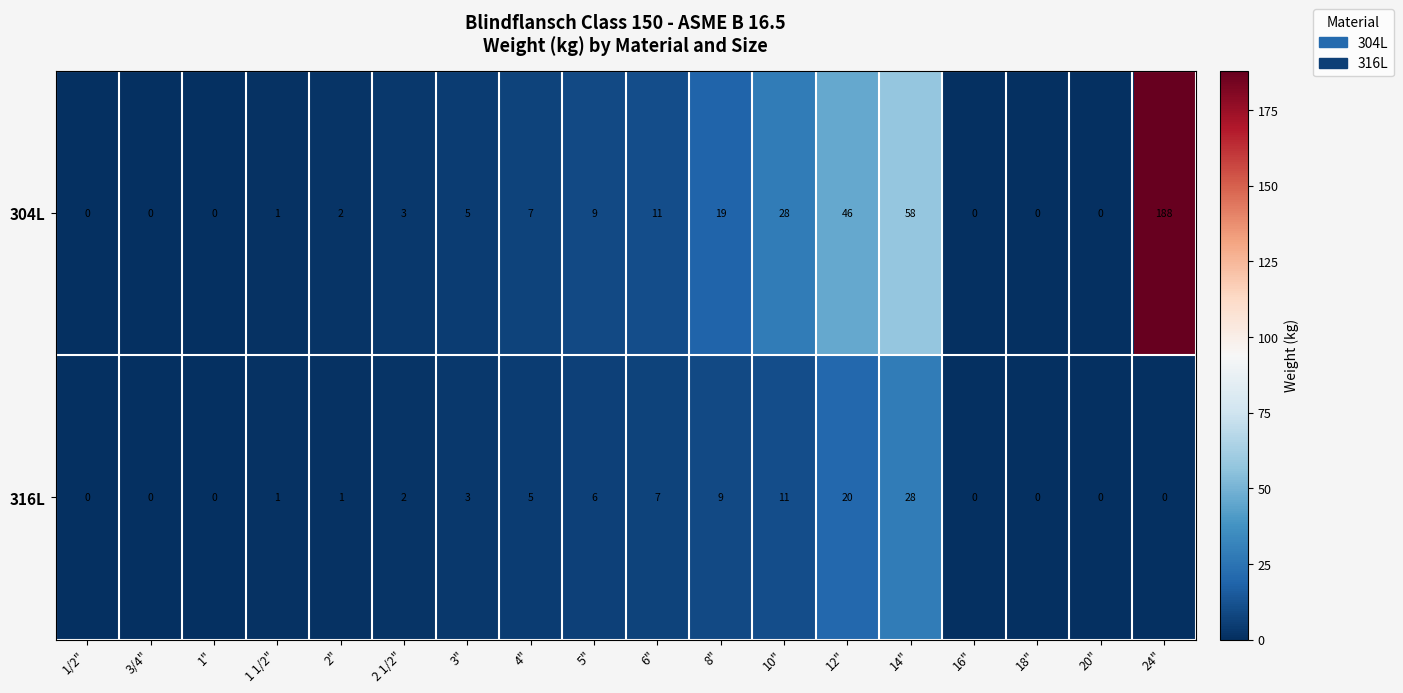

List the series in order of their peak value, highest first.

304L, 316L